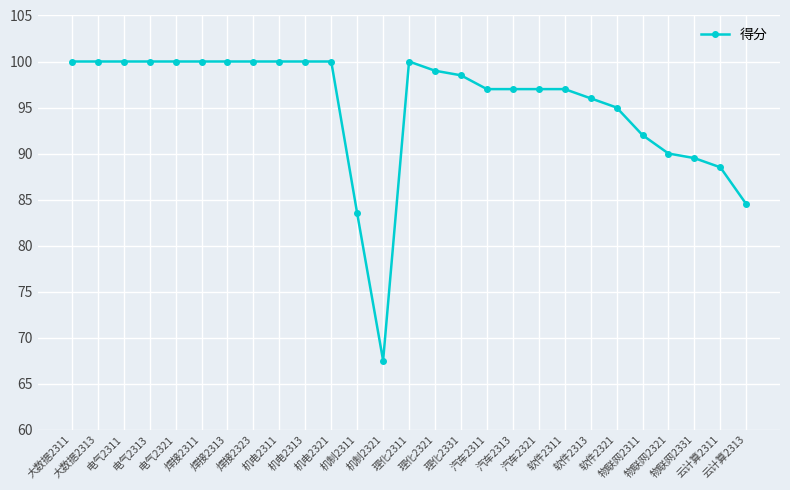

What is the change in value from 机制2321 to 汽车2313?

+29.5